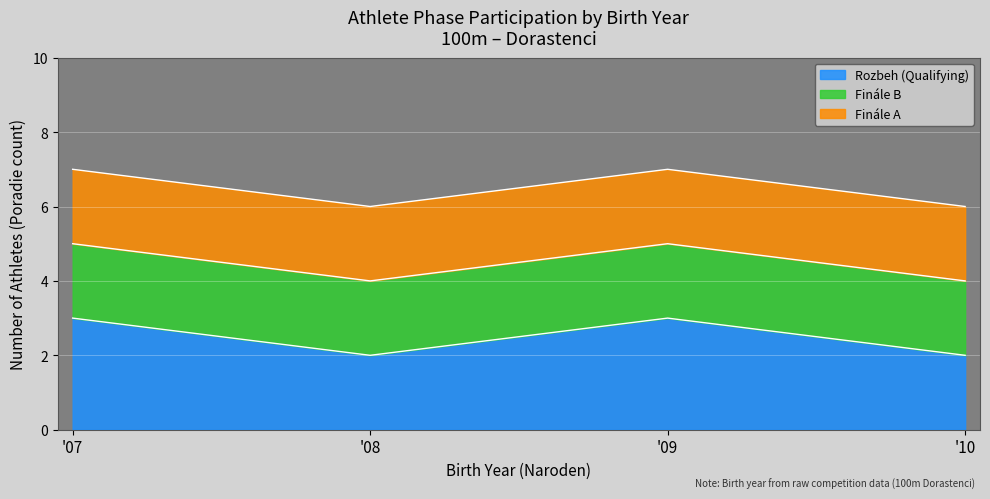

True or false: 10 and 07 intersect in this chart.

False